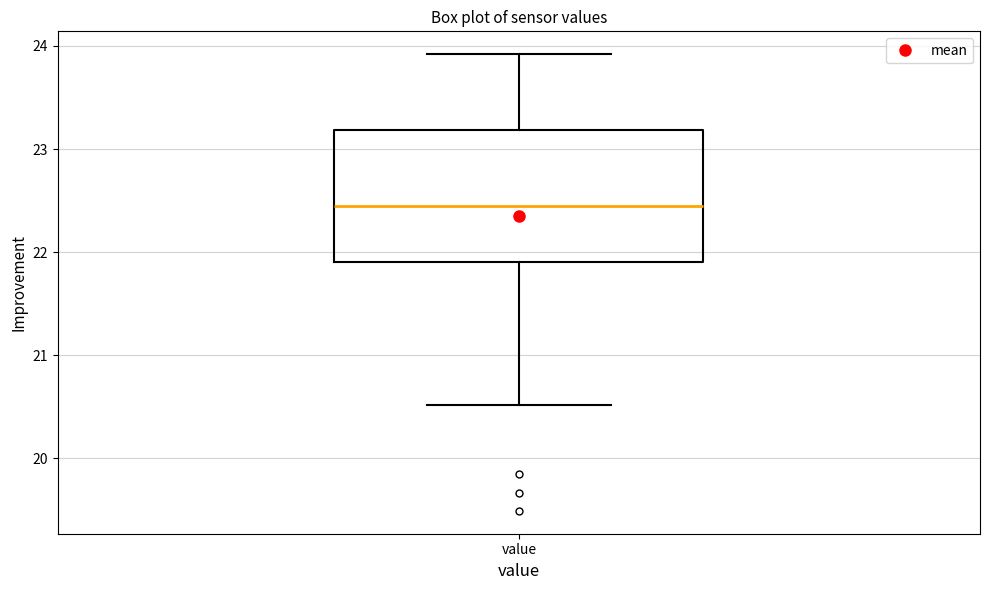

Transcribe this box plot: give where the median line is, the range the box spans, and where the two whiskers end, as read against the y-axis. The values are not printed on the chart, so give them approximately, as read against the axis.

median 22.4, box 21.9 to 23.2, whiskers 20.5 to 23.9